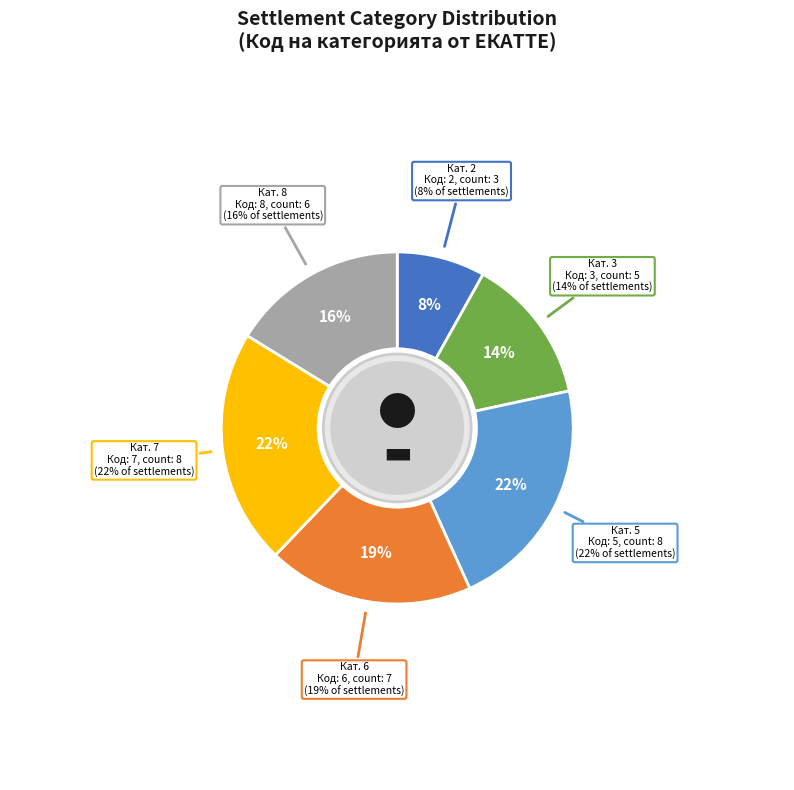

True or false: гр. accounts for 18% of the total.

False